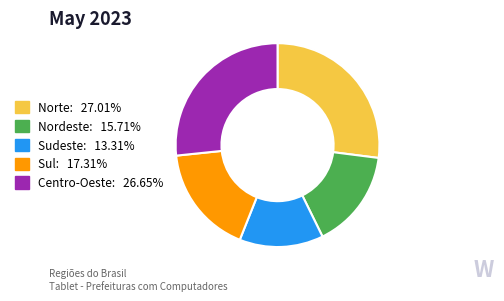

What is the smallest slice in the pie chart?

Sudeste